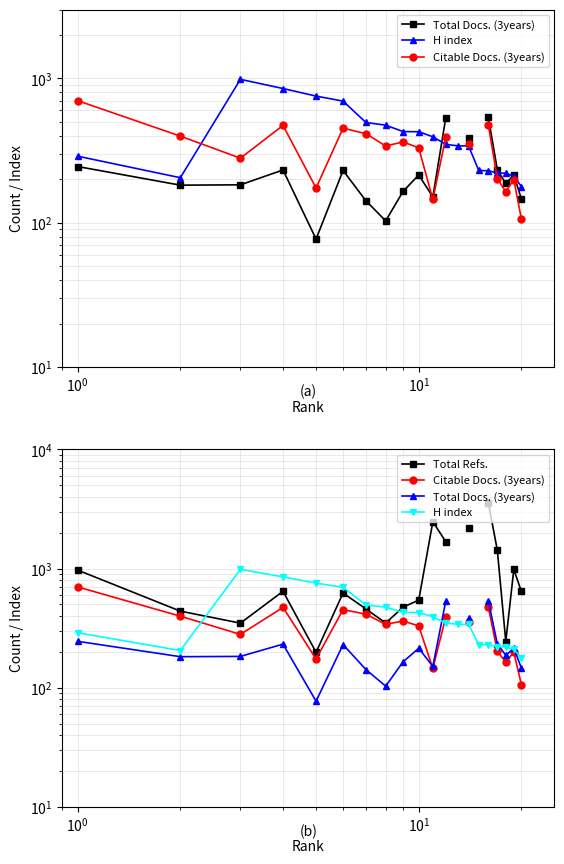

Is it true that H index equals 411.8 at 15?

False